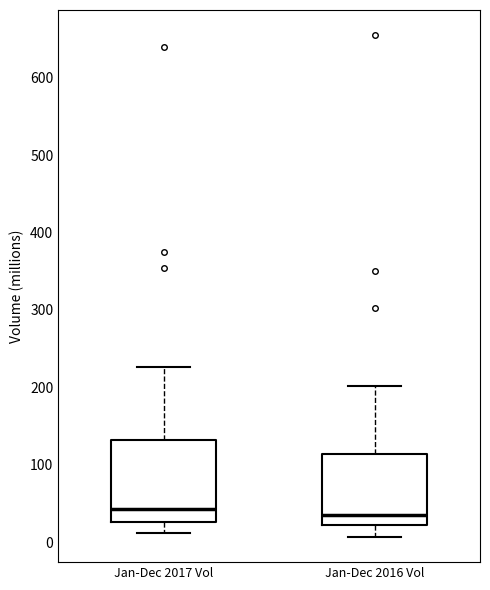

Comparing the boxes themselves (not the whiskers), which one is the tallest?

Jan-Dec 2017 Vol